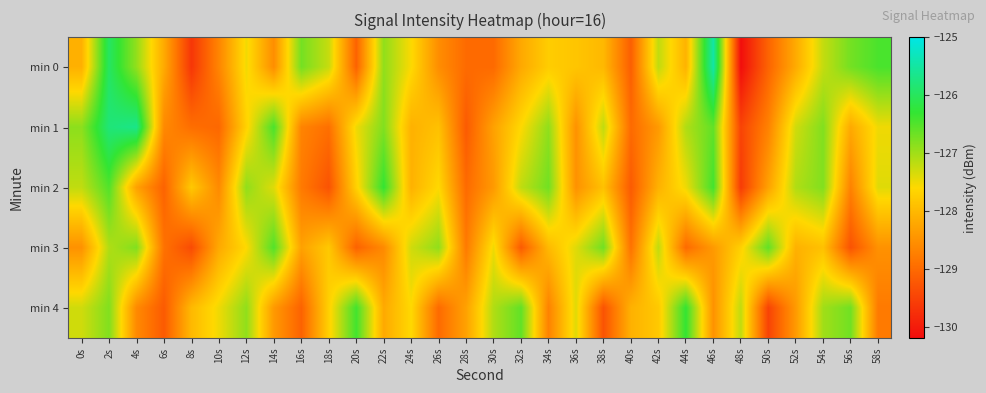

List the series in order of their peak value, highest first.

min 0, min 1, min 2, min 4, min 3